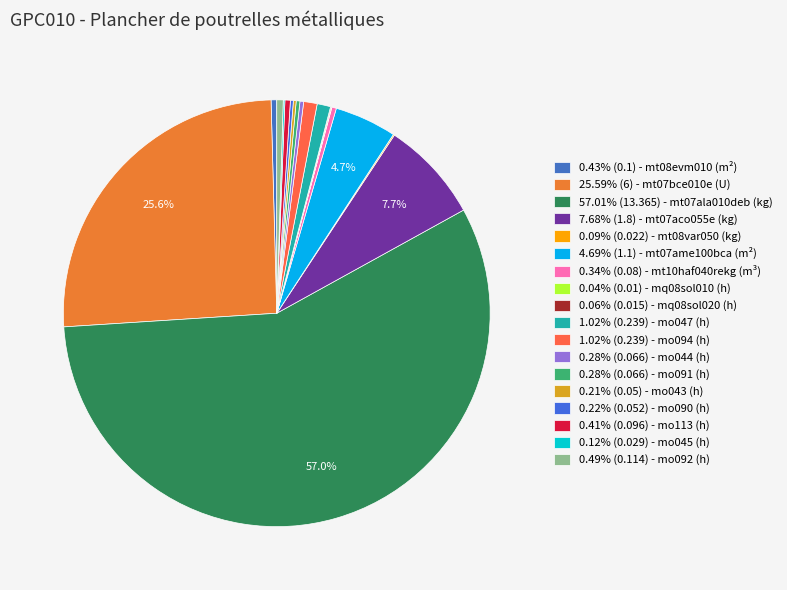

How many slices are in this pie chart?

18